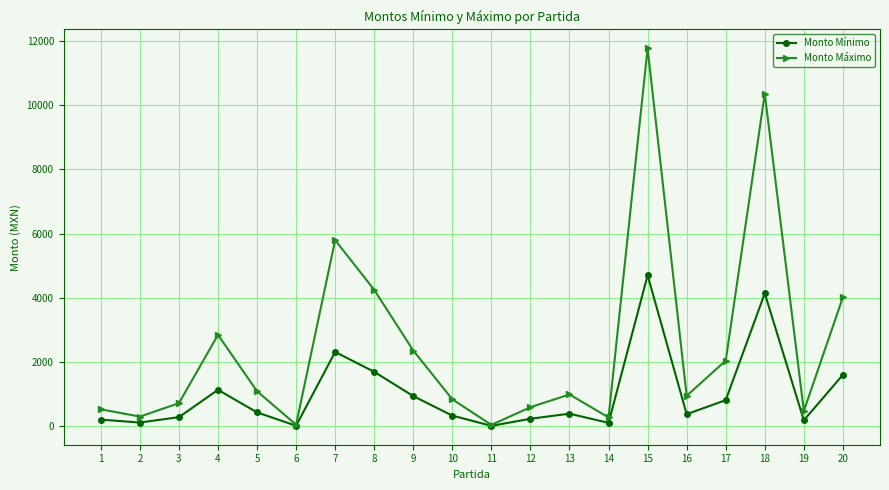

What is the total value across all series at 5?

1536.2